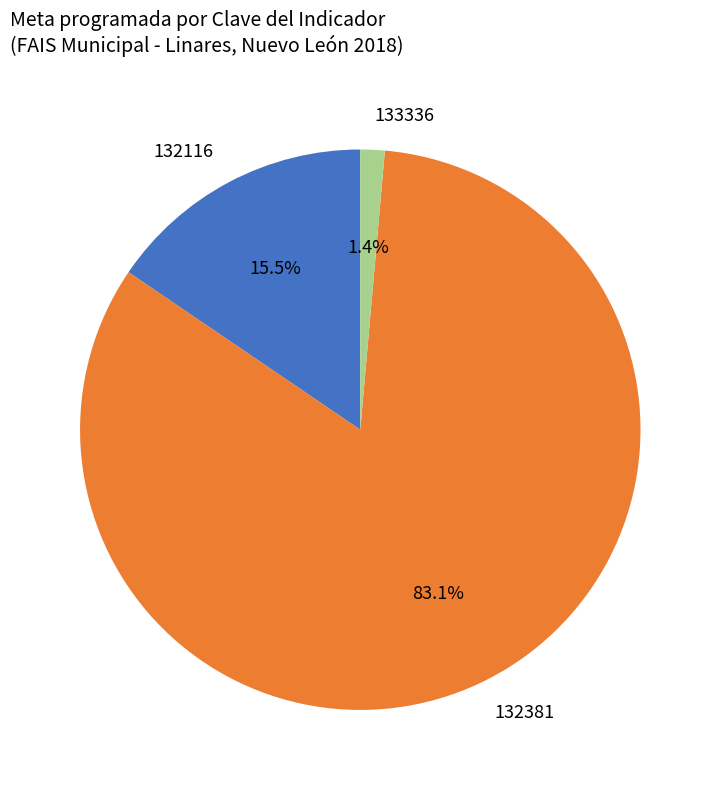

Which slice is the smallest?

133336